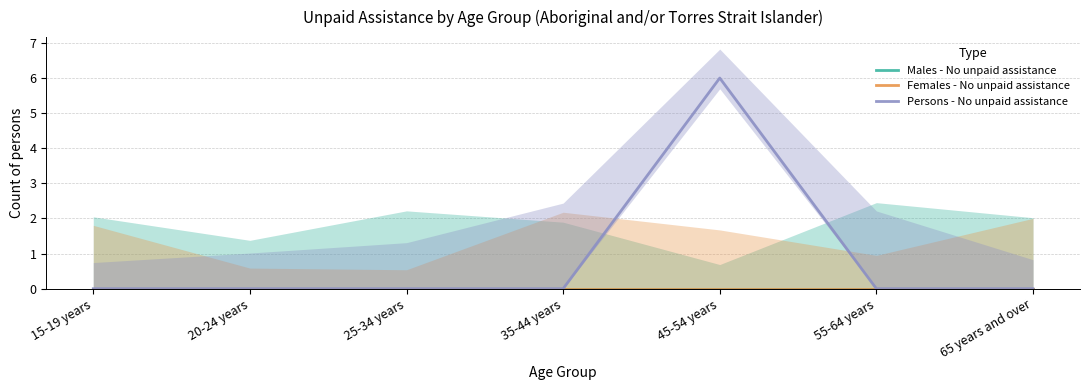

Between 35-44 years and 65 years and over, which series saw the biggest shift?

Males - No unpaid assistance